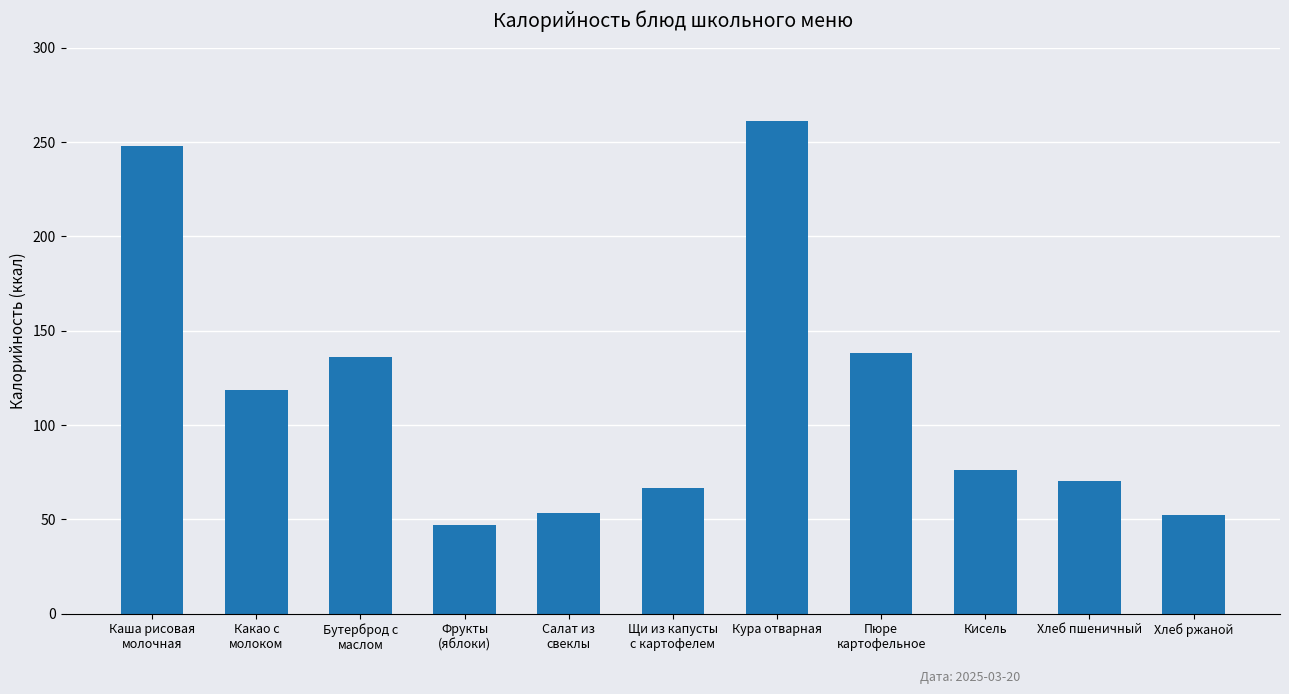

What is the label of the 8th bar from the right?

Фрукты
(яблоки)